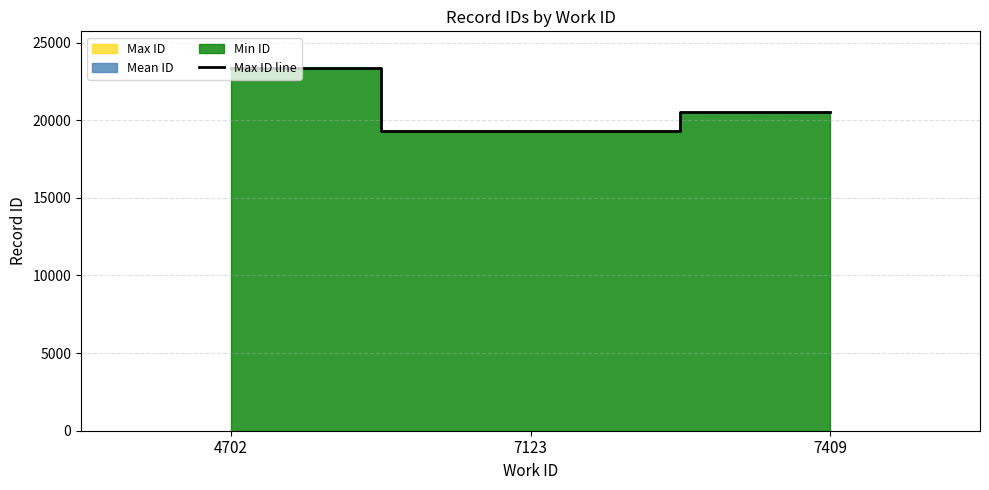

What is the difference between the values at 7123 and 4702?

4081